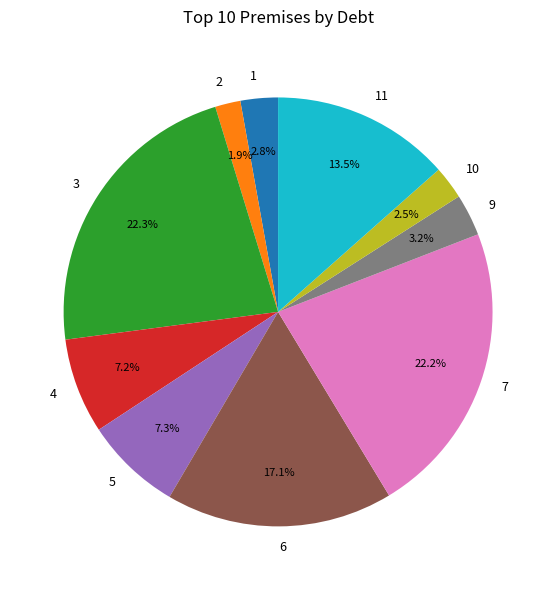

To the nearest percent, what percentage of the pie is 7?

22%